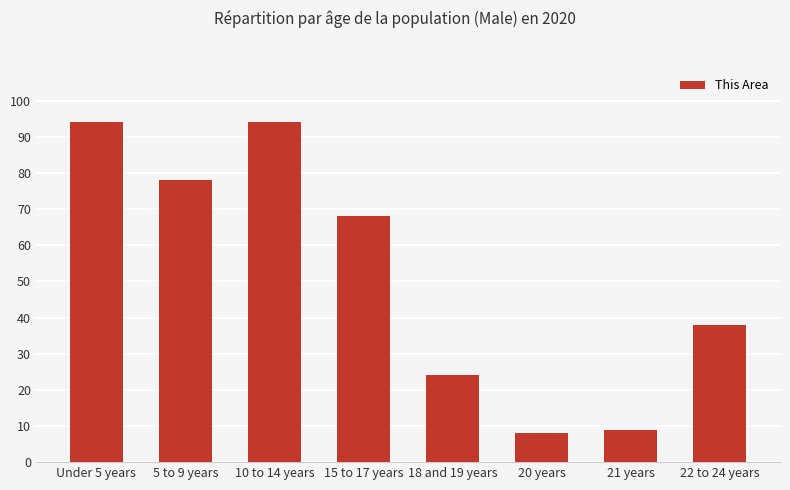

What is the minimum value shown in the chart?

8